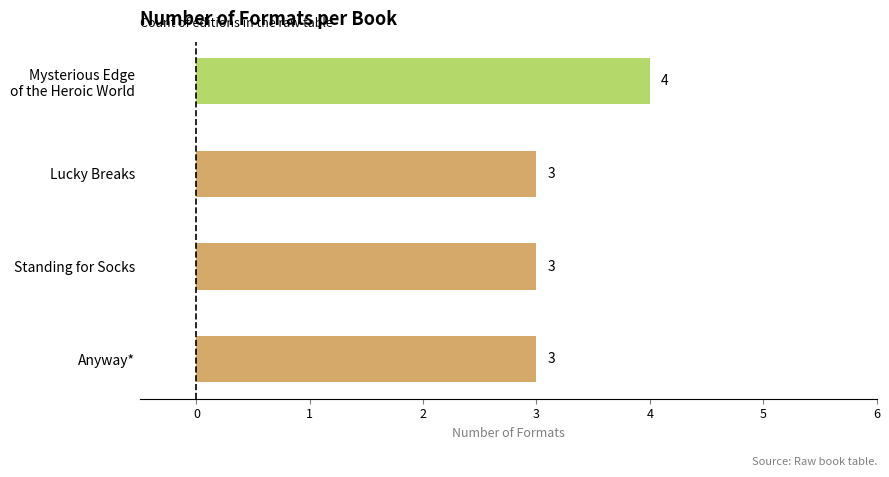

What is the average value?

3